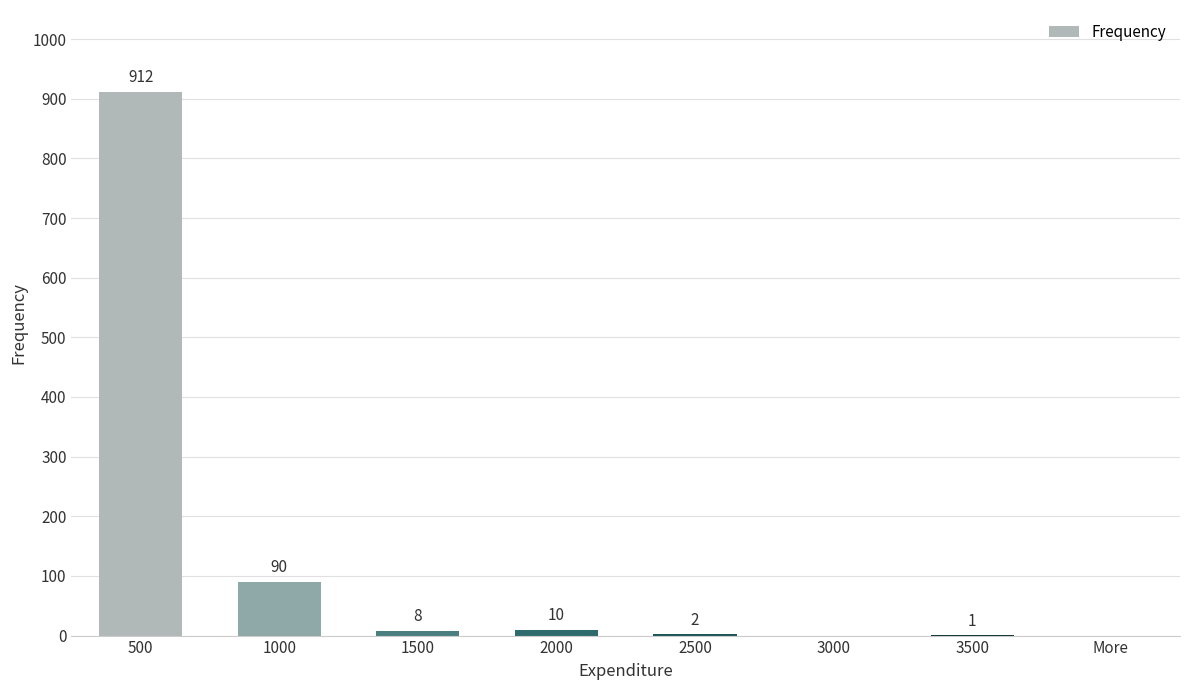

Is it true that the value at 3000 is 0?

True